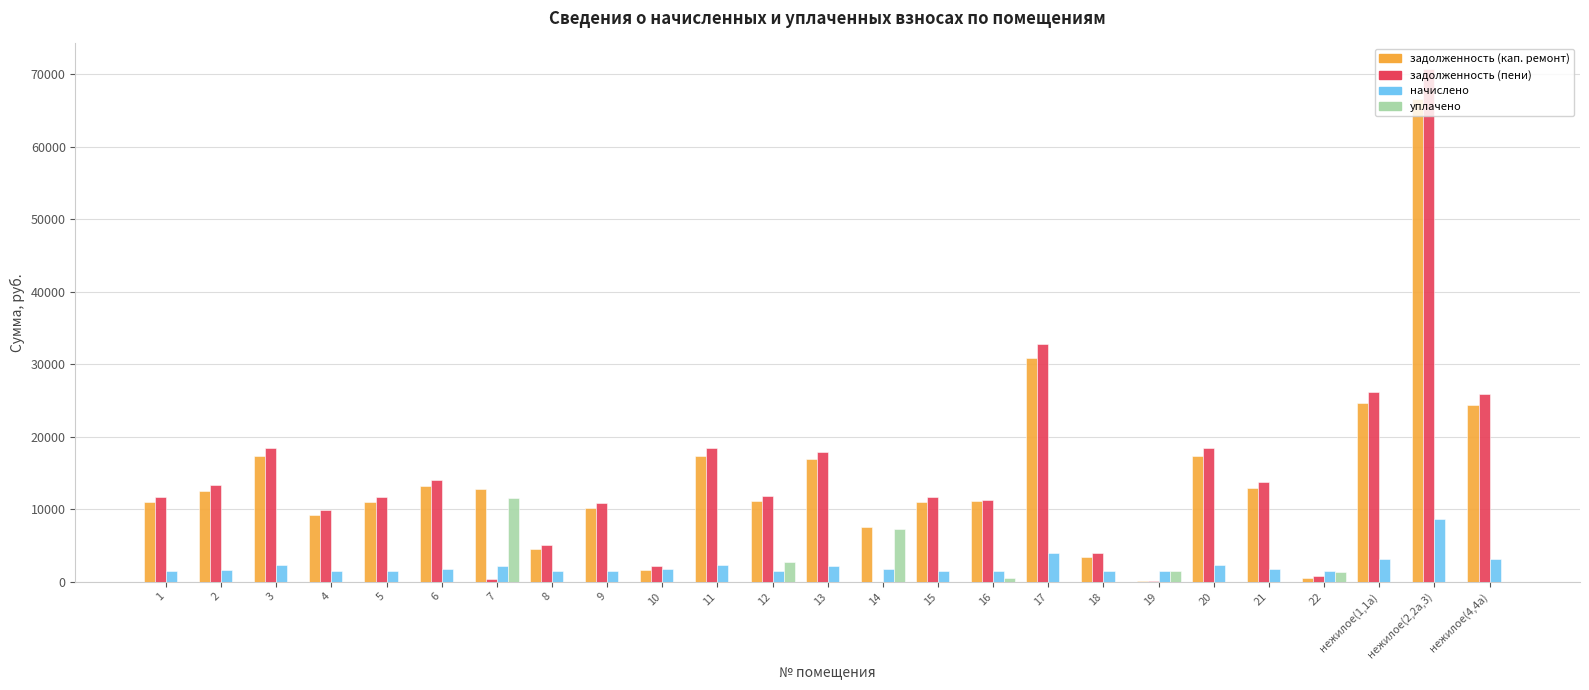

Does the chart contain stacked bars?

No